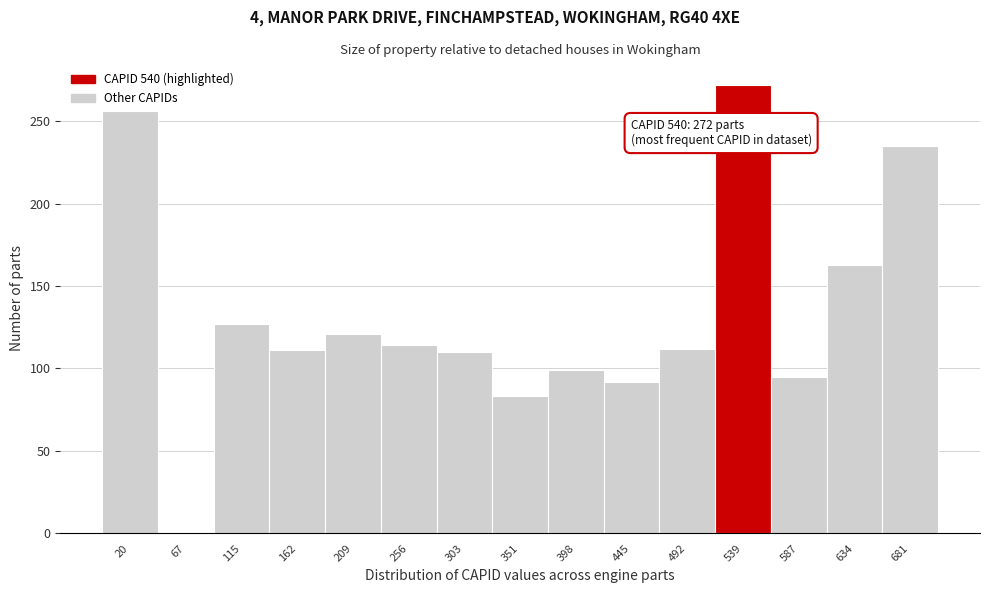

Which range on the x-axis has the tallest bar?

515 to 565